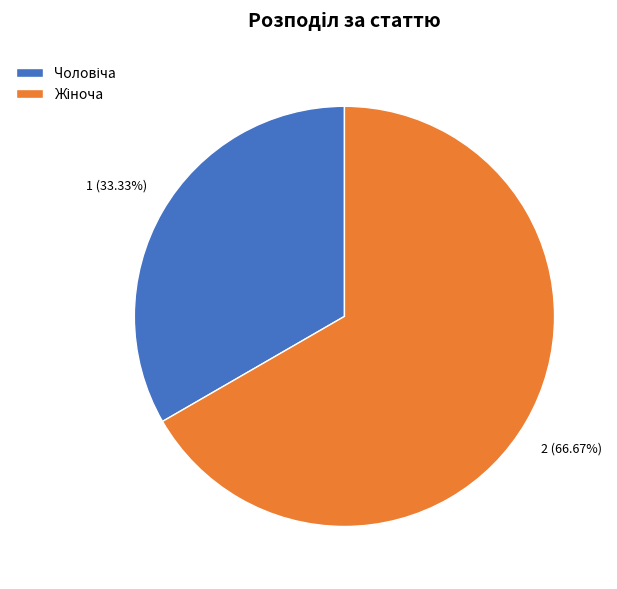

Is there a majority slice in this chart?

Yes